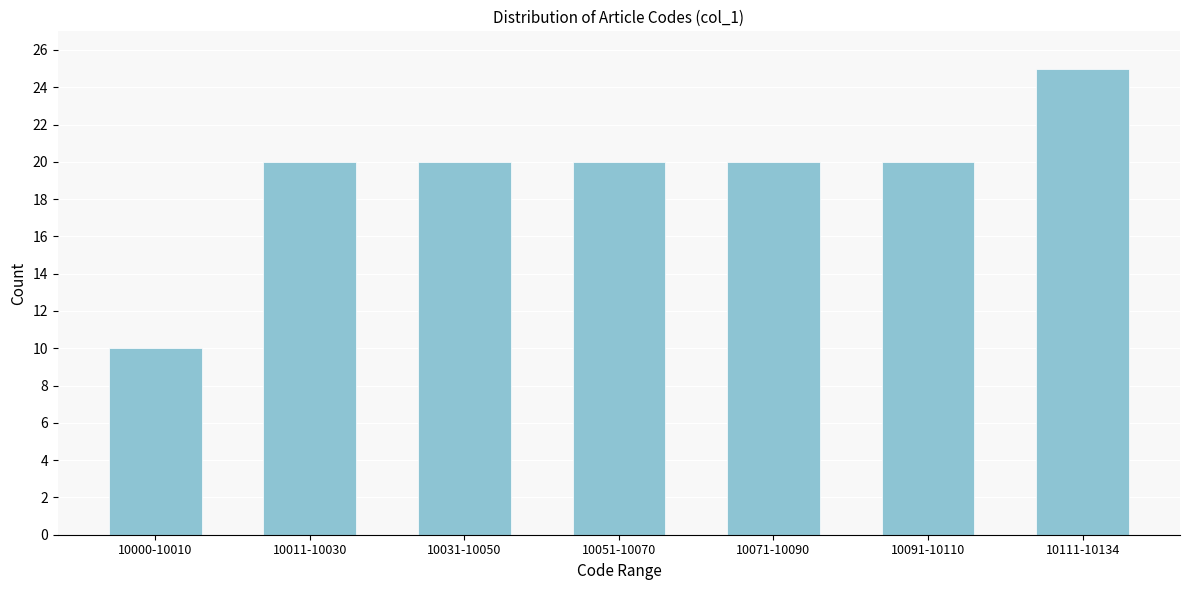

Reading left to right, transcribe all the data shown in this chart.

10000-10010=10	10011-10030=20	10031-10050=20	10051-10070=20	10071-10090=20	10091-10110=20	10111-10134=25